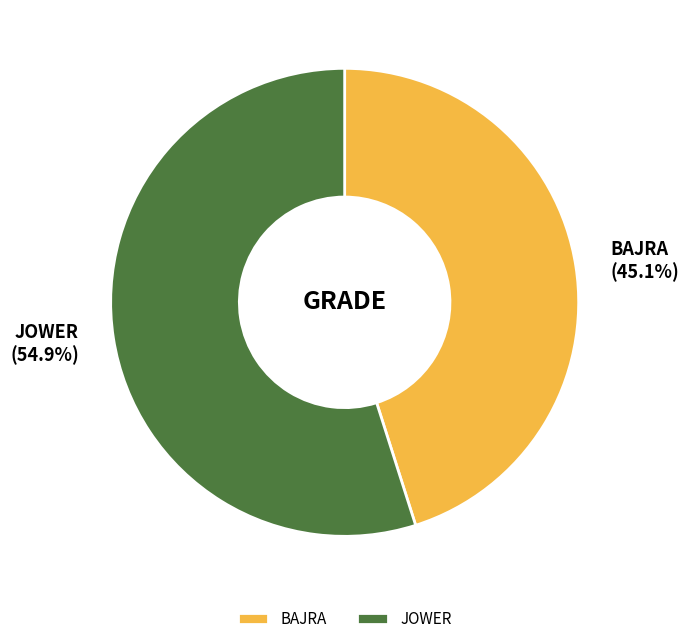

Rank the categories by value from highest to lowest.

JOWER, BAJRA